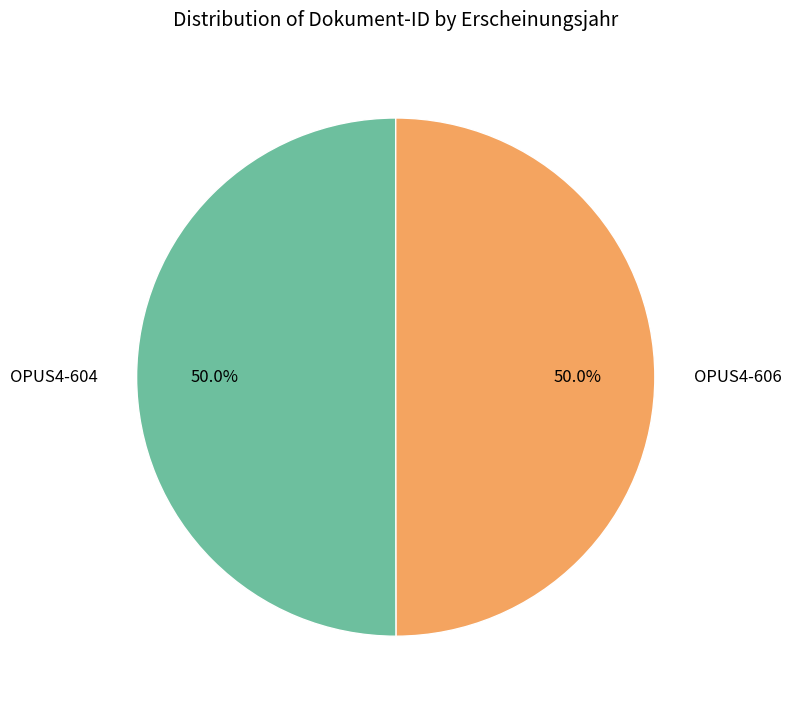

What percentage do OPUS4-604 and OPUS4-606 together represent?

100.0%